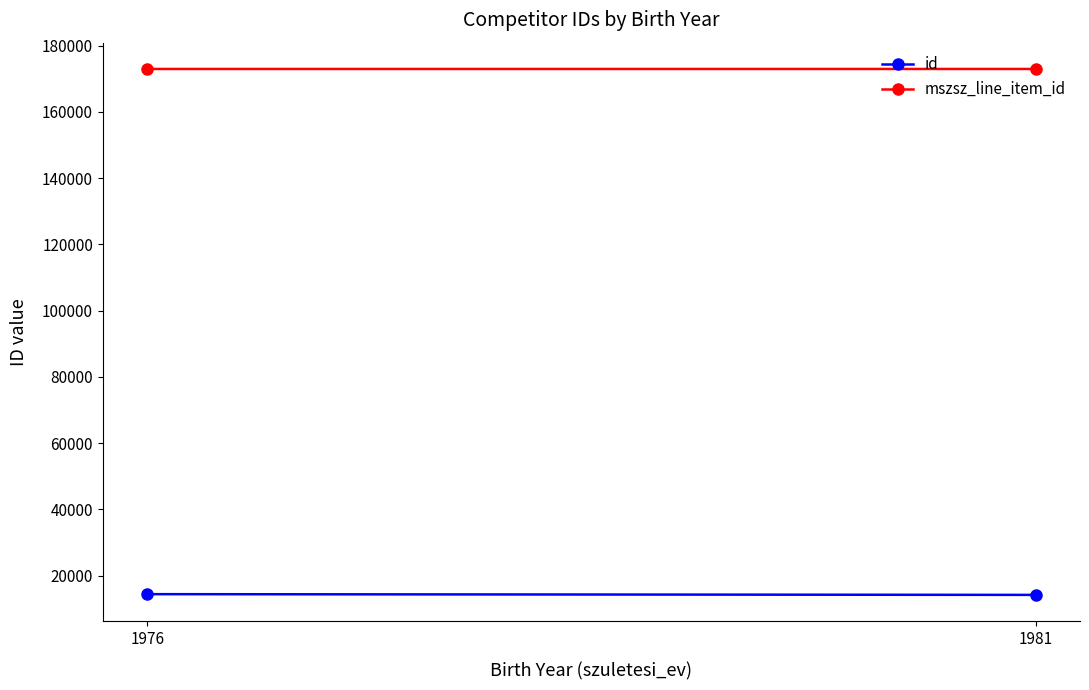

Is this an area chart (filled region under the line)?

No